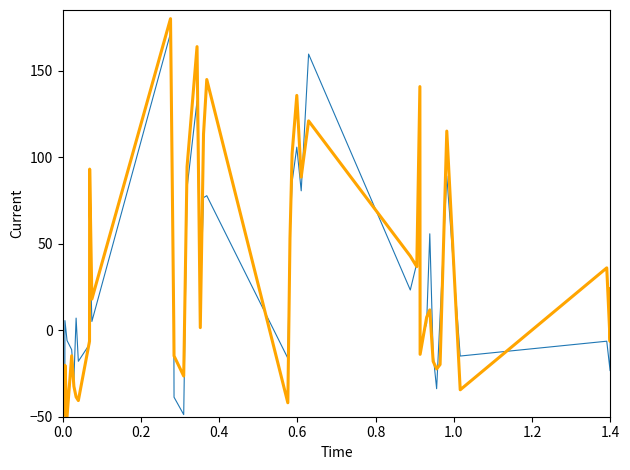

What is the greatest value displayed?

180.0